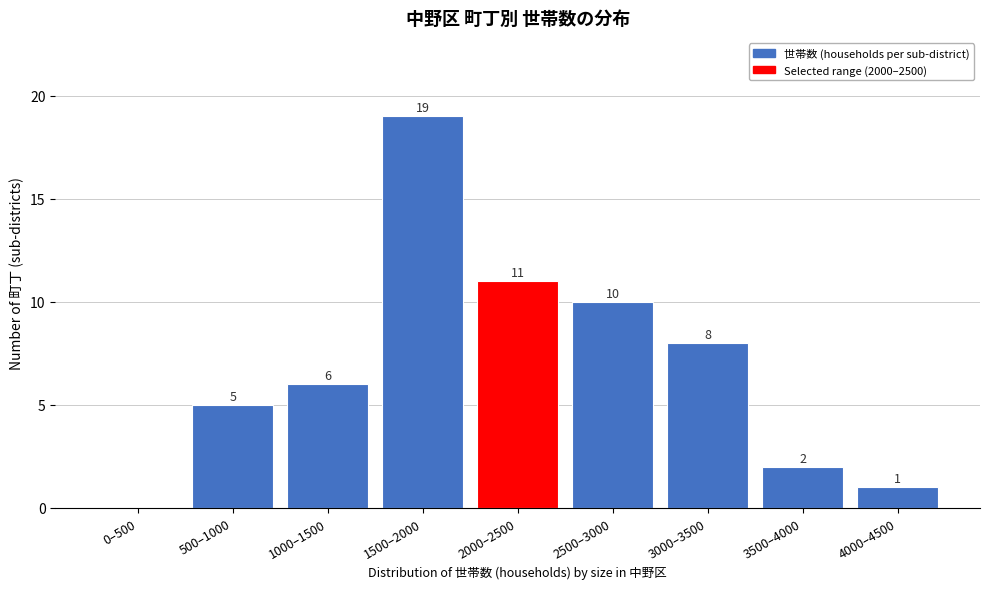

Reading left to right, transcribe all the data shown in this chart.

0–500=0	500–1000=5	1000–1500=6	1500–2000=19	2000–2500=11	2500–3000=10	3000–3500=8	3500–4000=2	4000–4500=1